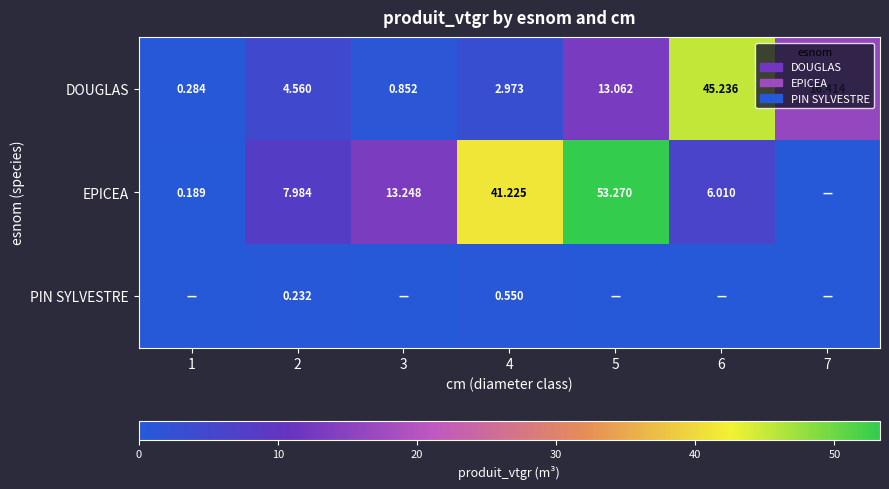

At which category does the chart reach its minimum across all series?

7